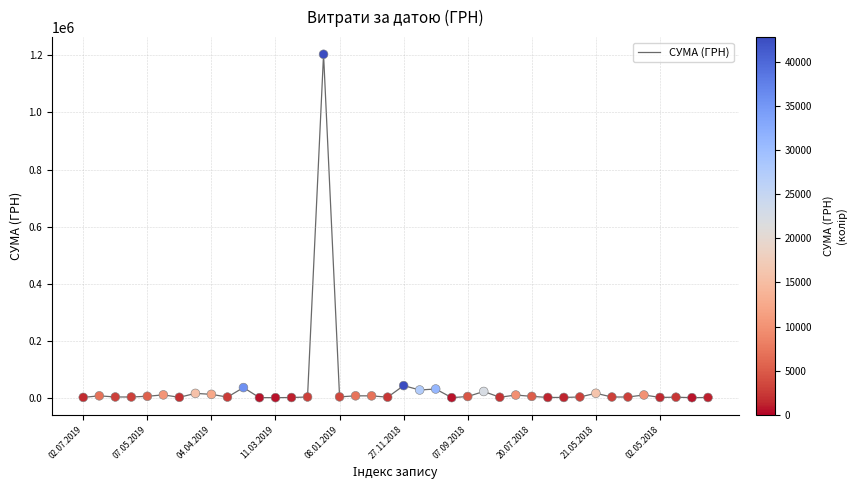

What is the difference between the maximum and minimum values?

1203174.9